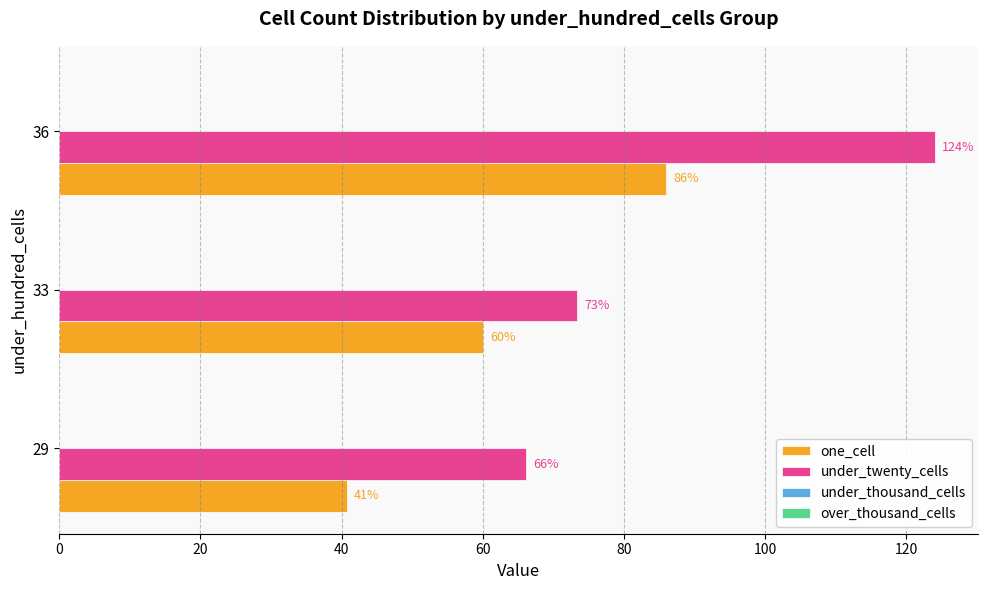

What is the difference between the maximum and minimum values in the under_twenty_cells series?

57.9